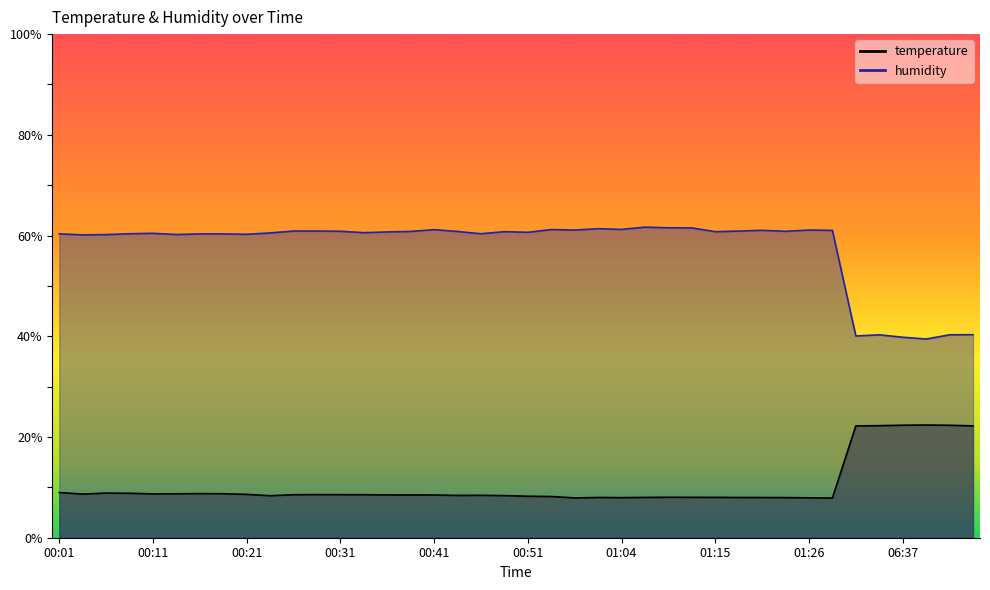

How many interior local peaks does the temperature series have?

7